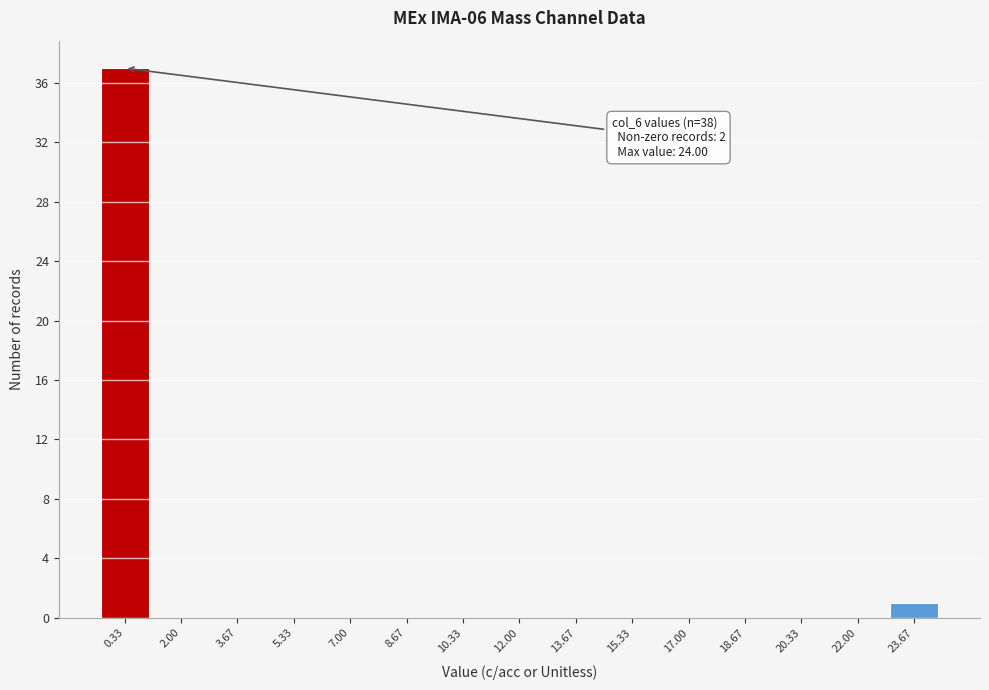

Which range on the x-axis has the tallest bar?

-0.4 to 1.2